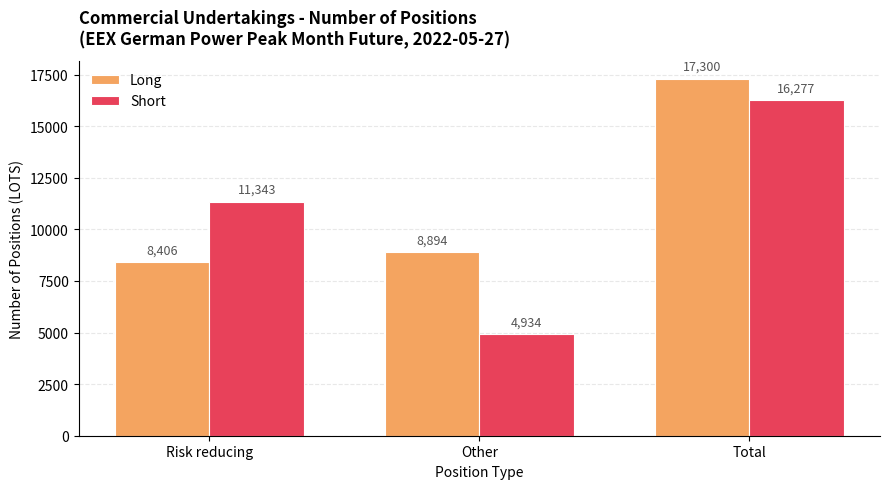

At which label is Long closest to 12853?

Other